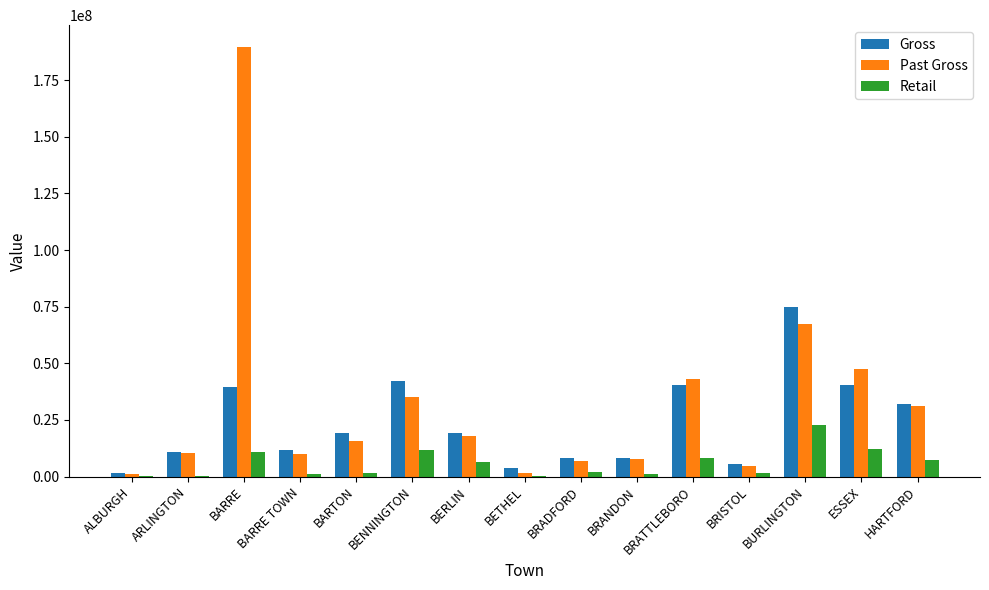

Which series changed the most between BRANDON and ESSEX?

Past Gross